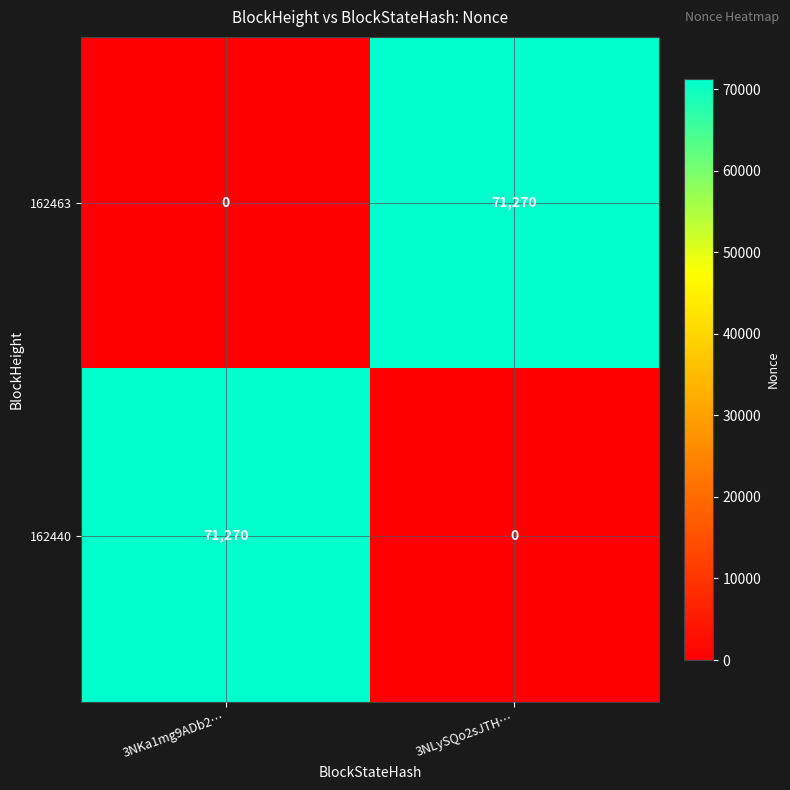

What is the sum of the 162463 values at 3NKa1mg9ADb2… and 3NLySQo2sJTH…?

71270